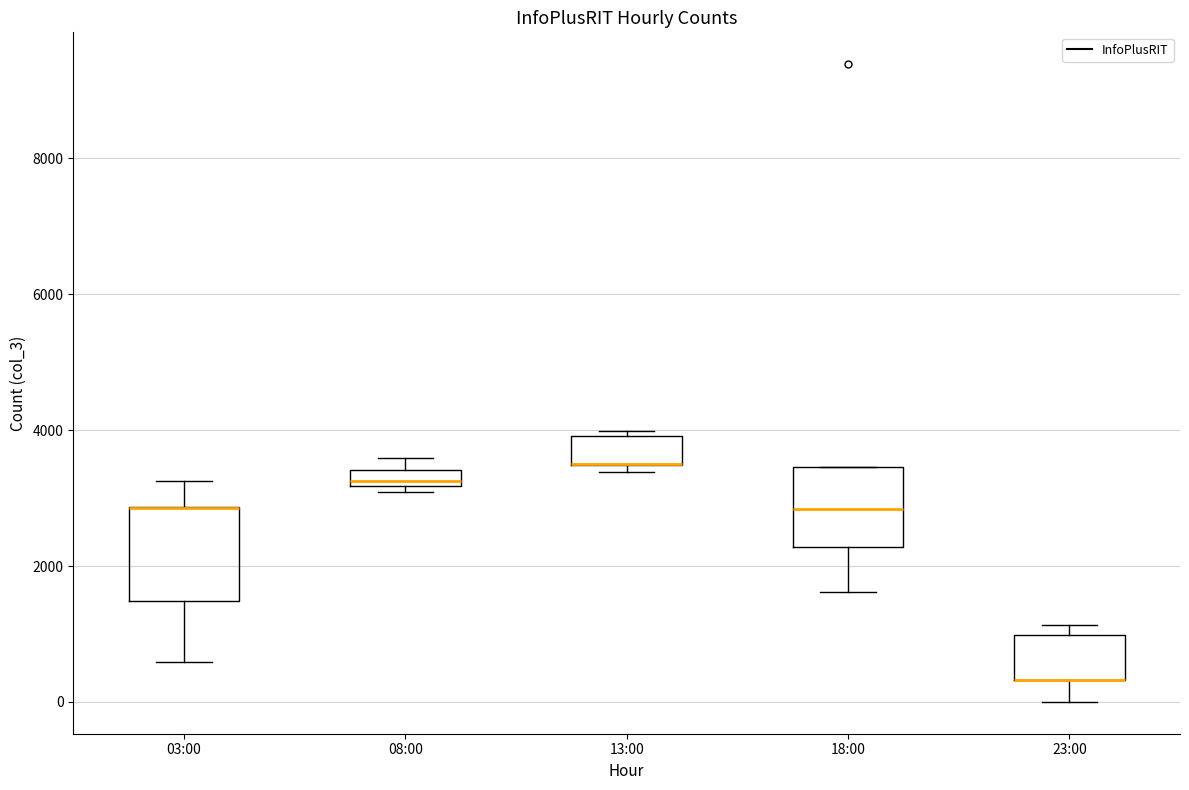

Where is the upper edge of the box for 13:00 on the y-axis? The values are not printed on the chart, so give them approximately, as read against the axis.

4000